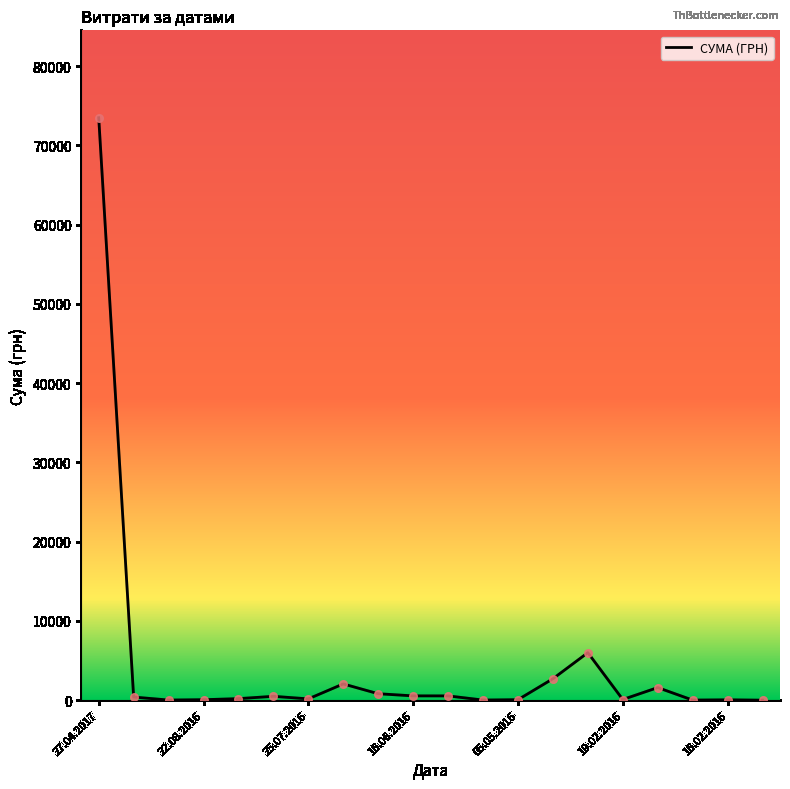

What is the greatest value displayed?

73490.0